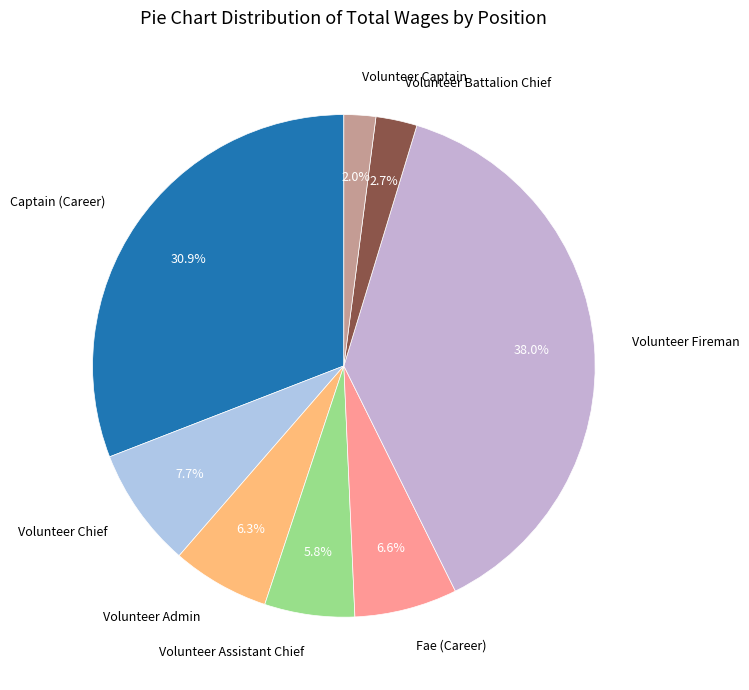

What percentage do Fae (Career) and Volunteer Battalion Chief together represent?

9.3%